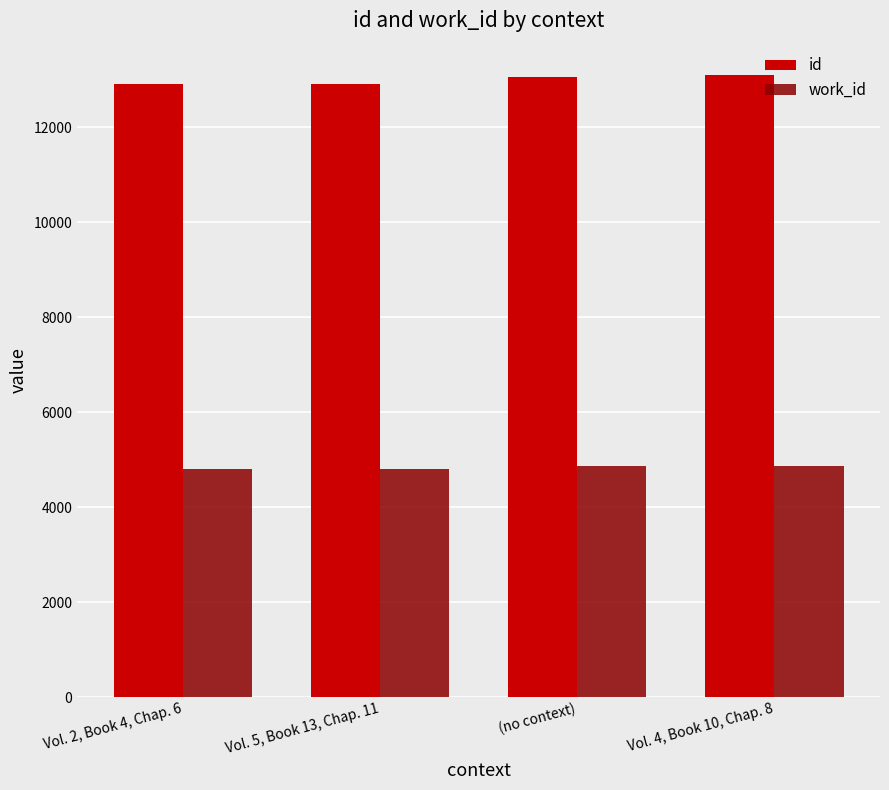

What is the difference between the work_id values at Vol. 5, Book 13, Chap. 11 and Vol. 4, Book 10, Chap. 8?

63